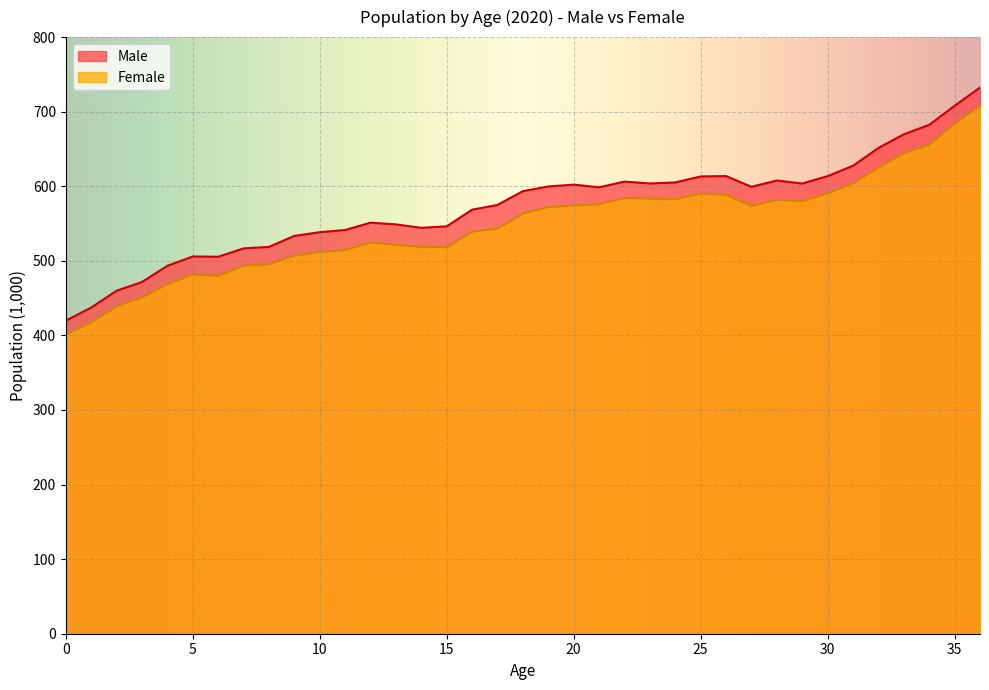

What is the highest value of the Male series?

732.4